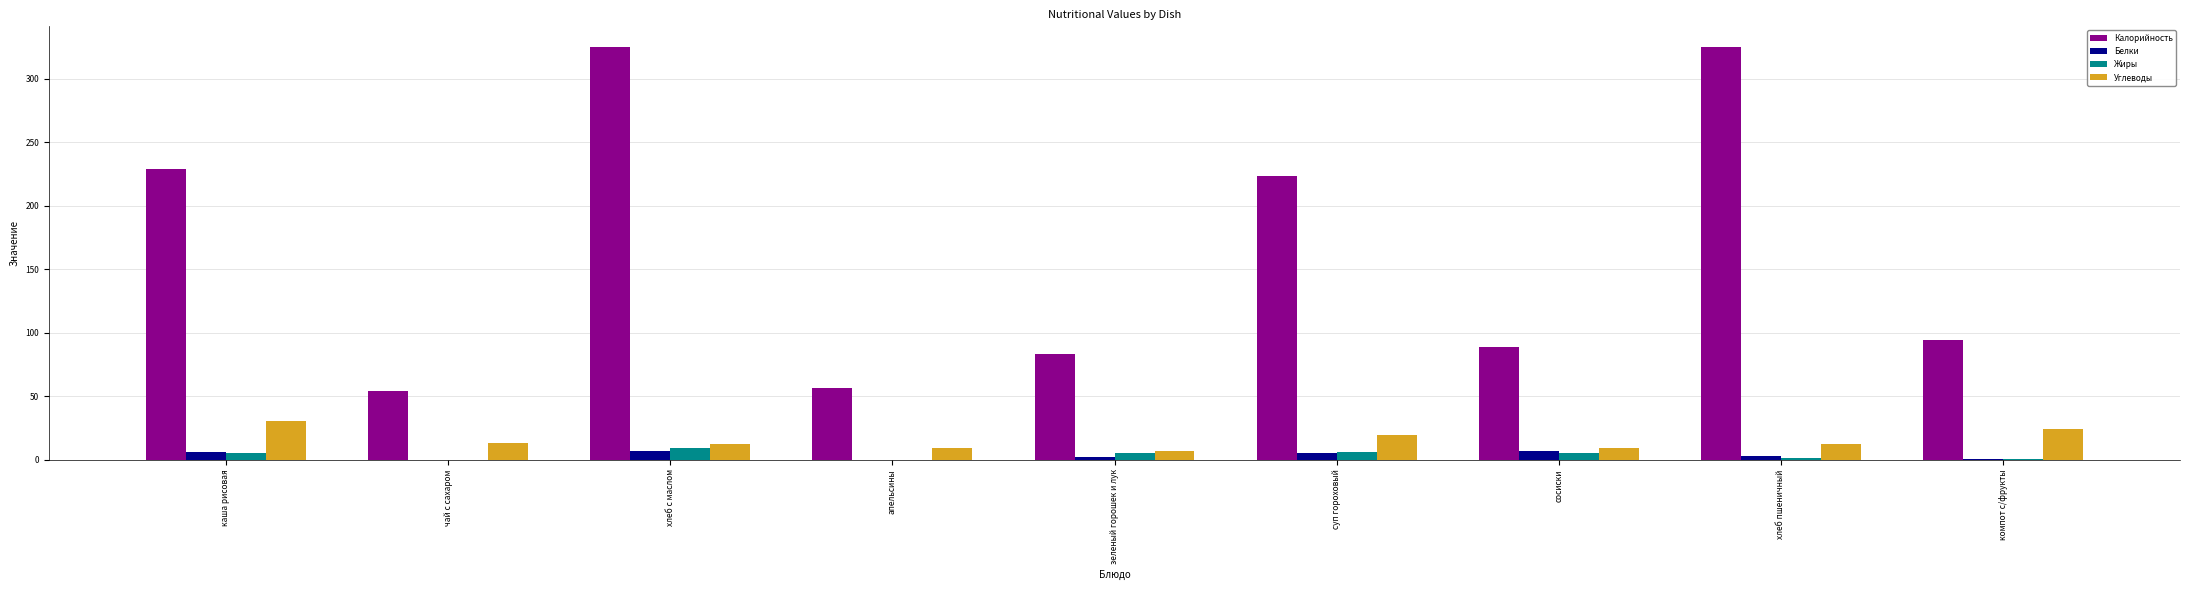

At which category is the sum across all series the highest?

хлеб с маслом